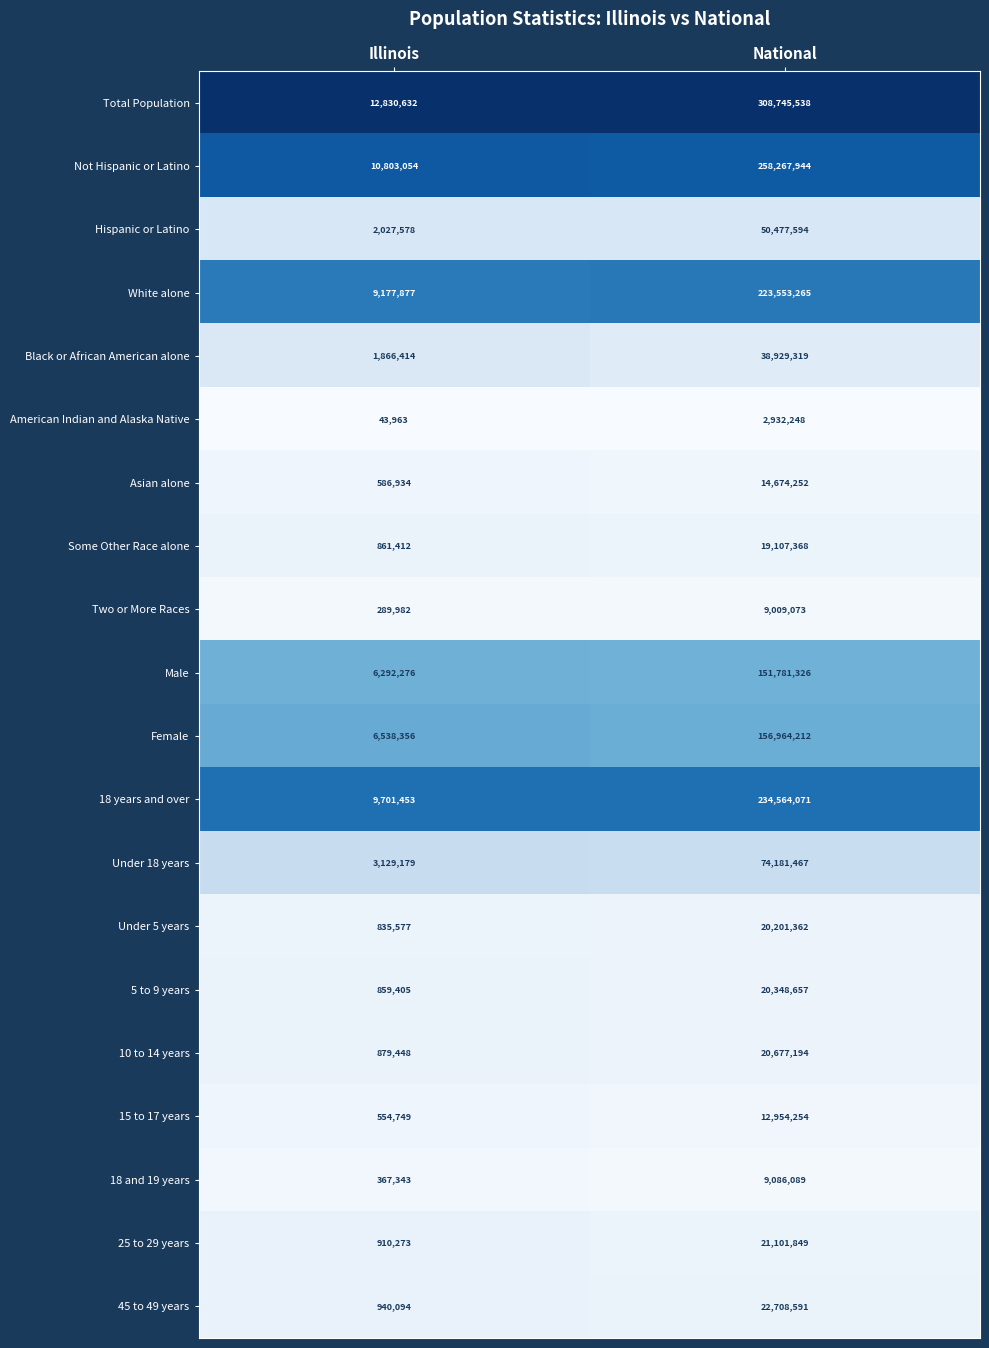

What is the sum of all Two or More Races values?

9299055